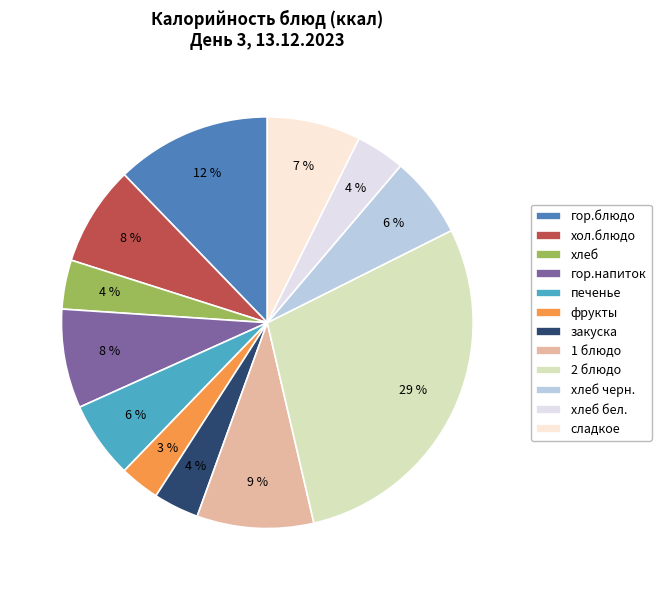

To the nearest percent, what is the combined percentage of 1 блюдо and 2 блюдо?

38%